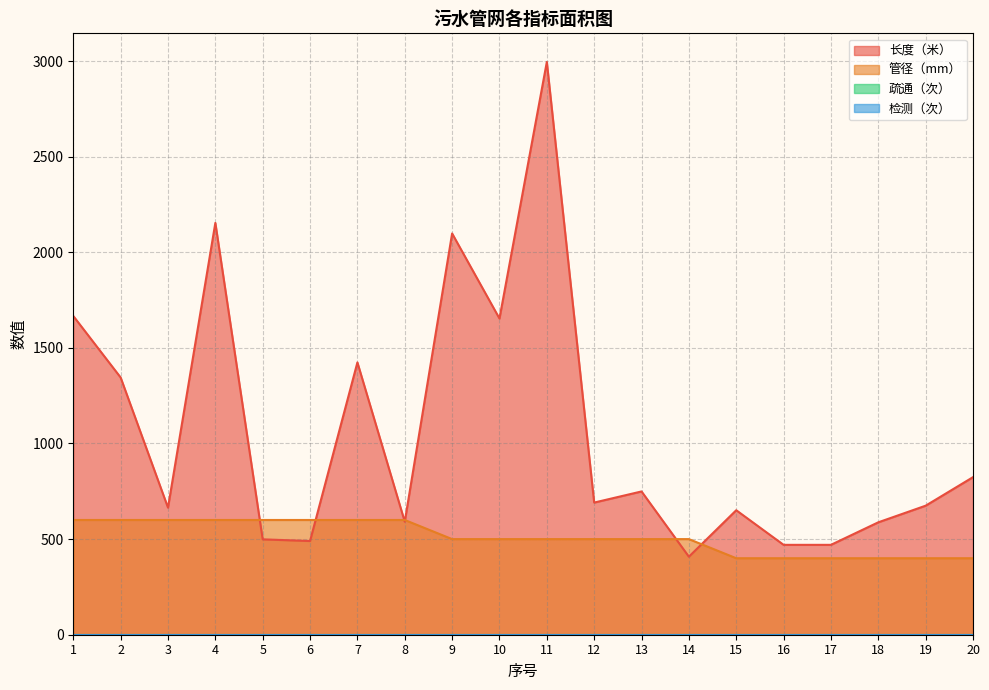

In 长度（米）, how many points are higher than both neighbors (excluding endpoints)?

6